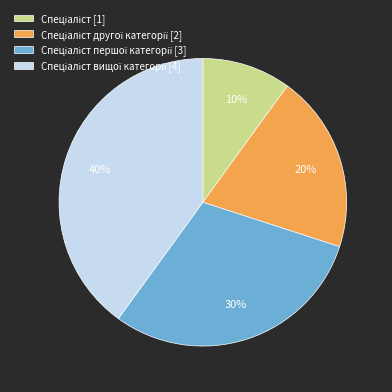

Is there any slice that represents more than half of the pie?

No